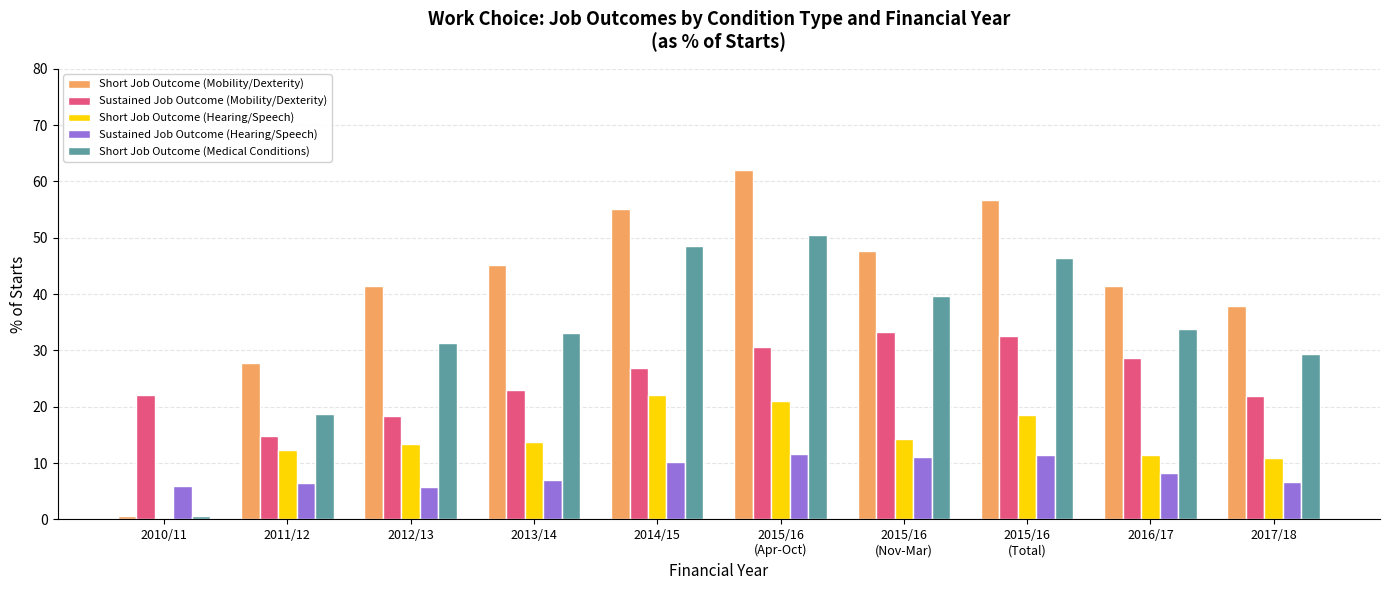

True or false: Short Job Outcome (Hearing/Speech) has a value of 12.3 at 2011/12.

True